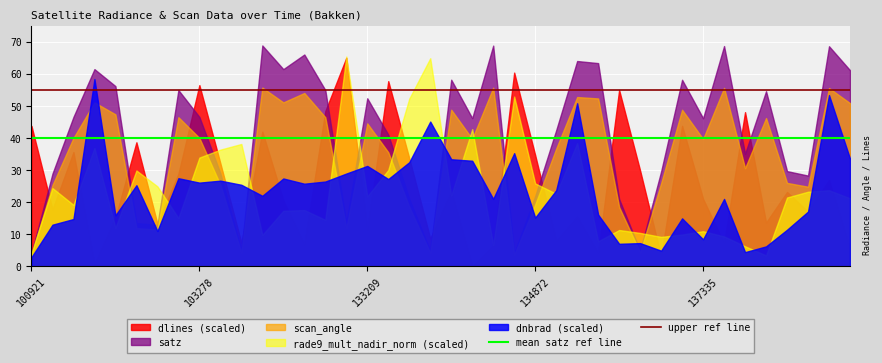

True or false: upper ref line and mean satz ref line intersect in this chart.

False